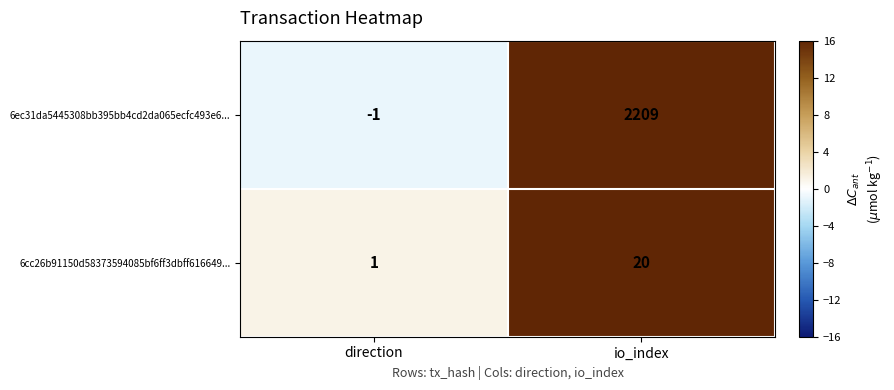

True or false: 6ec31da5445308bb395bb4cd2da065ecfc493e6... has a value of 1273 at io_index.

False